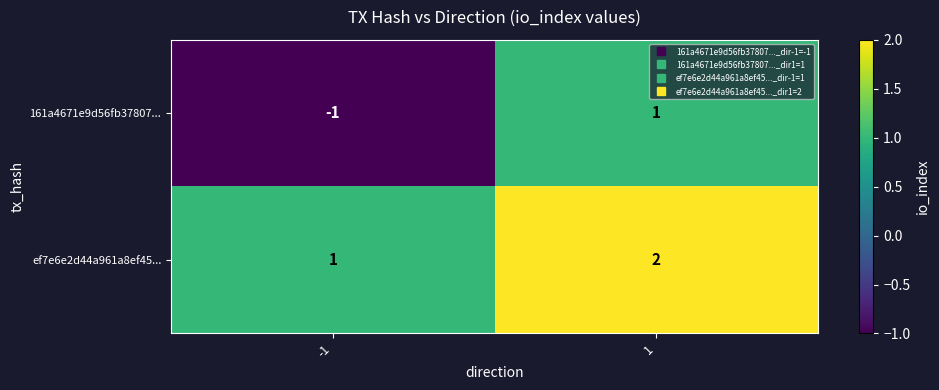

What is the difference between the highest and lowest values at 1?

1